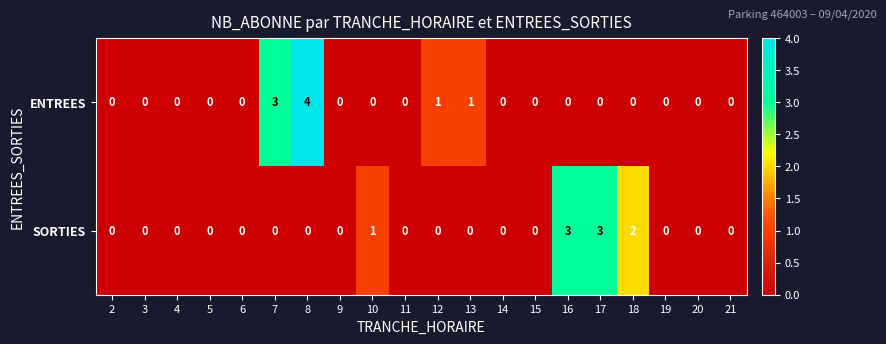

Between 10 and 18, which series saw the biggest shift?

SORTIES